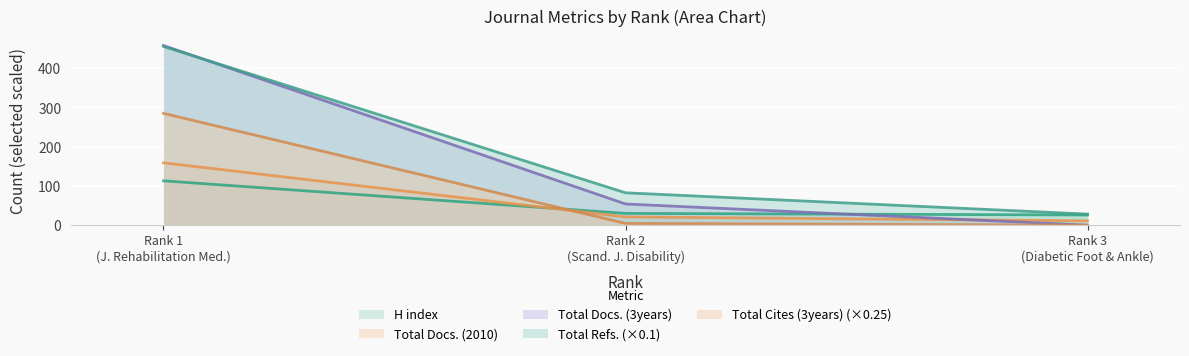

What are all the series names shown in the legend?

H index, Total Docs. (2010), Total Docs. (3years), Total Refs. (×0.1), Total Cites (3years) (×0.25)